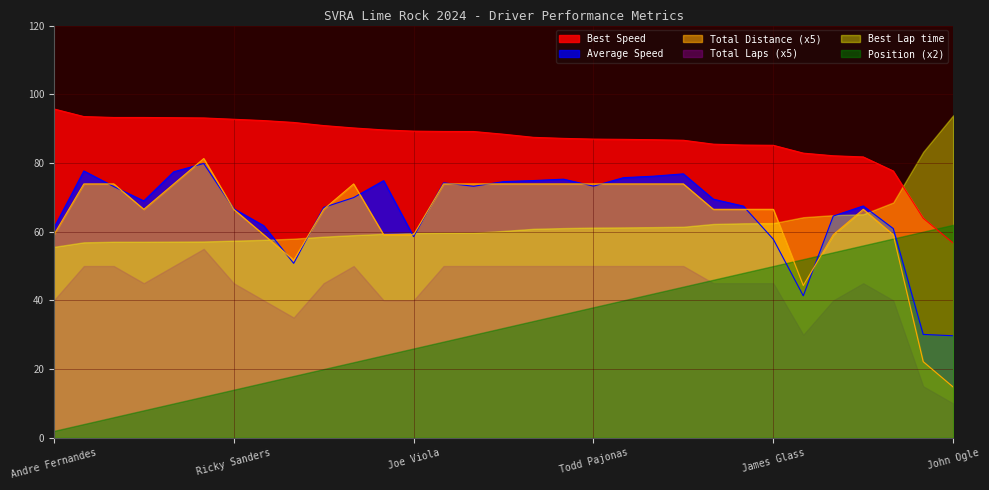

How many distinct data groups are displayed?

6